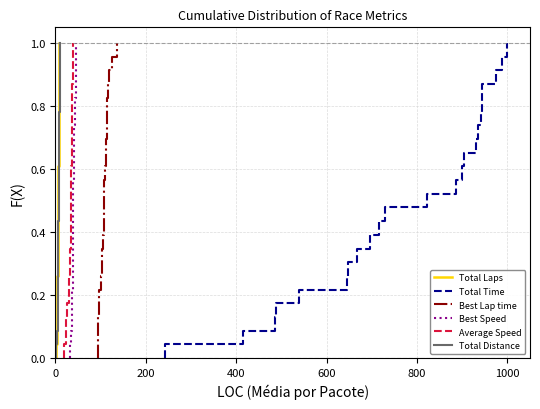

Is the value of Best Lap time at 600 greater than the value of Best Speed at 13?

No